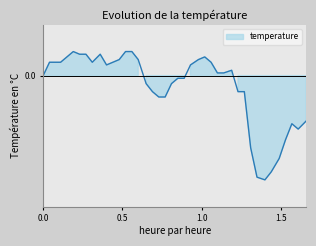

The value at 15 is -0.0. True or false?

False